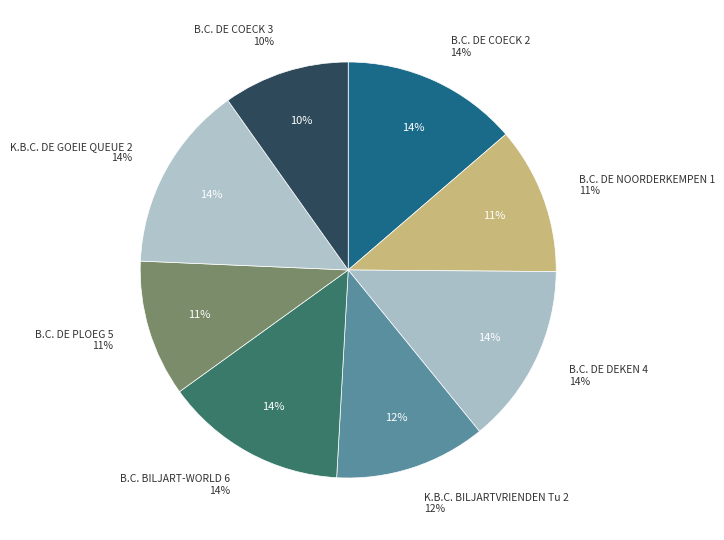

To the nearest percent, what percentage of the pie is B.C. DE DEKEN 4?

14%